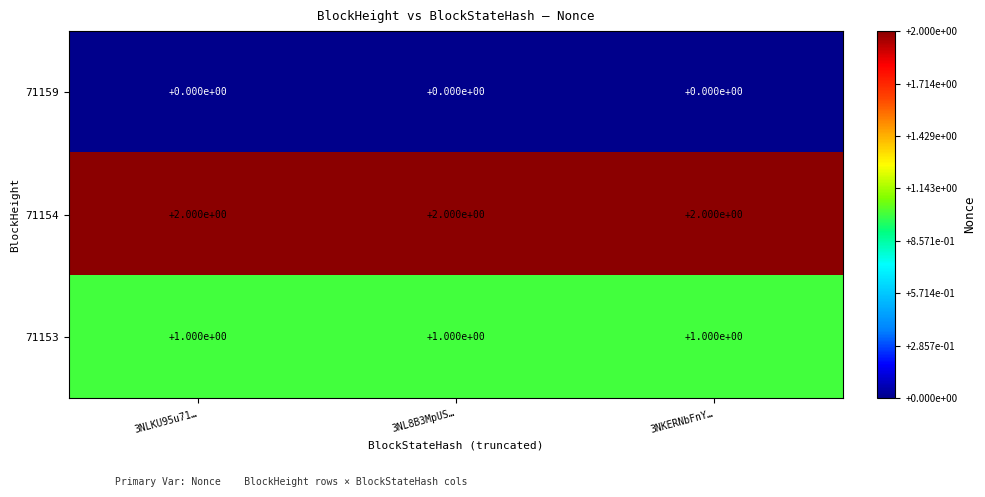

The value of 71153 at 3NLKU95u71… is 1. True or false?

True